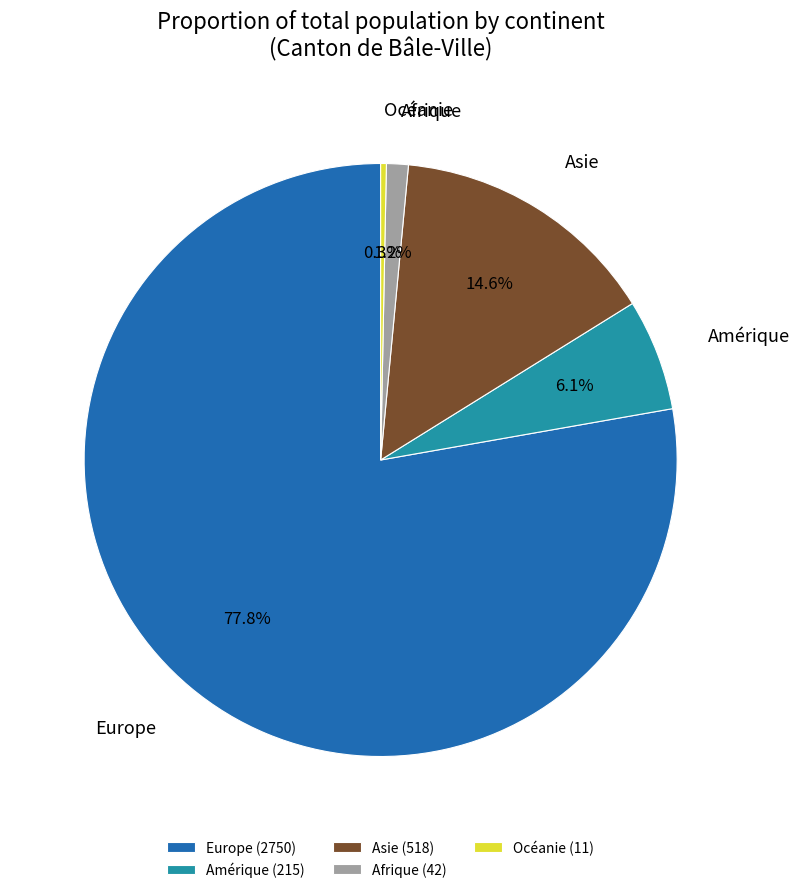

What is the largest slice in the pie chart?

Europe